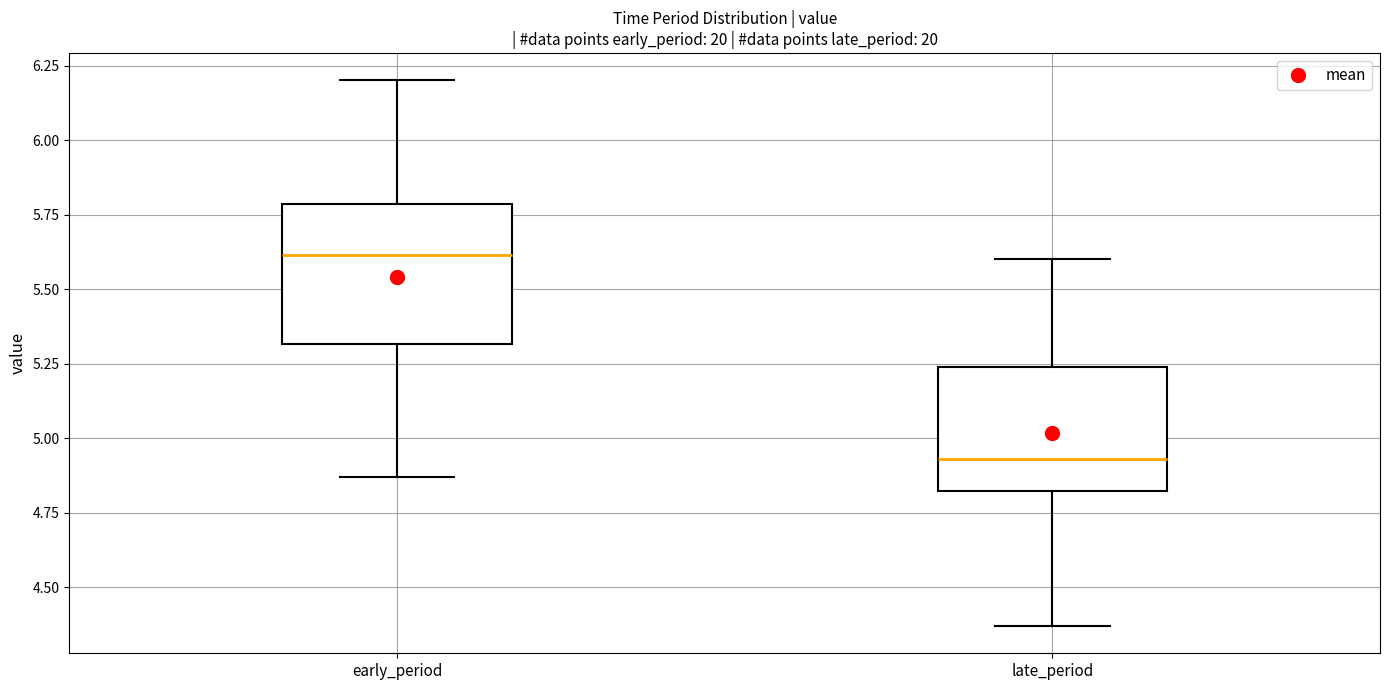

Reading left to right, transcribe this box plot: for each box, give where its median line is, the range the box spans, and where its two whiskers end, as read against the y-axis. The values are not printed on the chart, so give them approximately, as read against the axis.

early_period: median 5.60, box 5.30 to 5.80, whiskers 4.85 to 6.20
late_period: median 4.95, box 4.80 to 5.25, whiskers 4.35 to 5.60